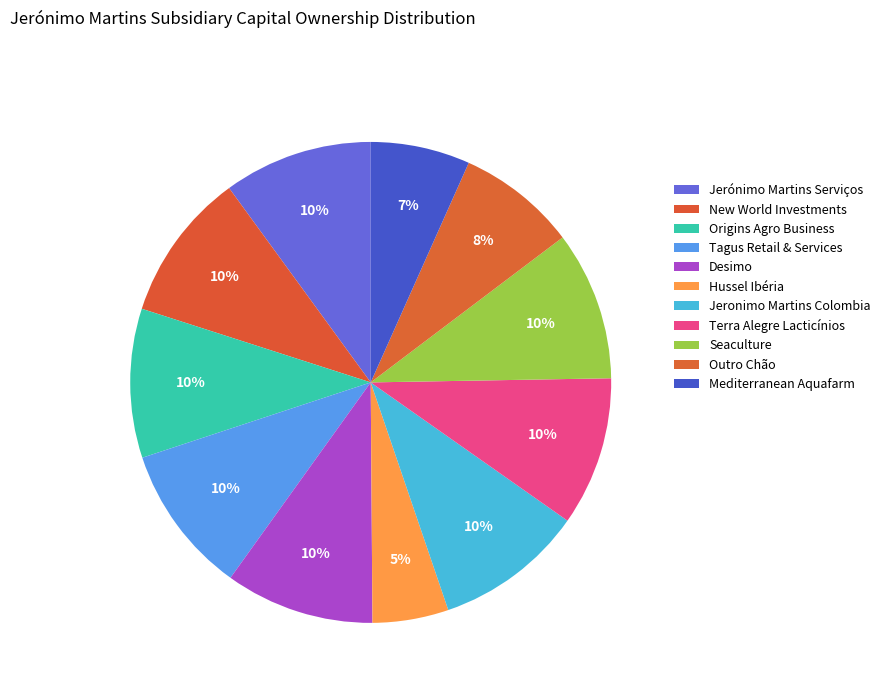

Combined, what portion of the pie is Seaculture and Jerónimo Martins Serviços?

20.0%